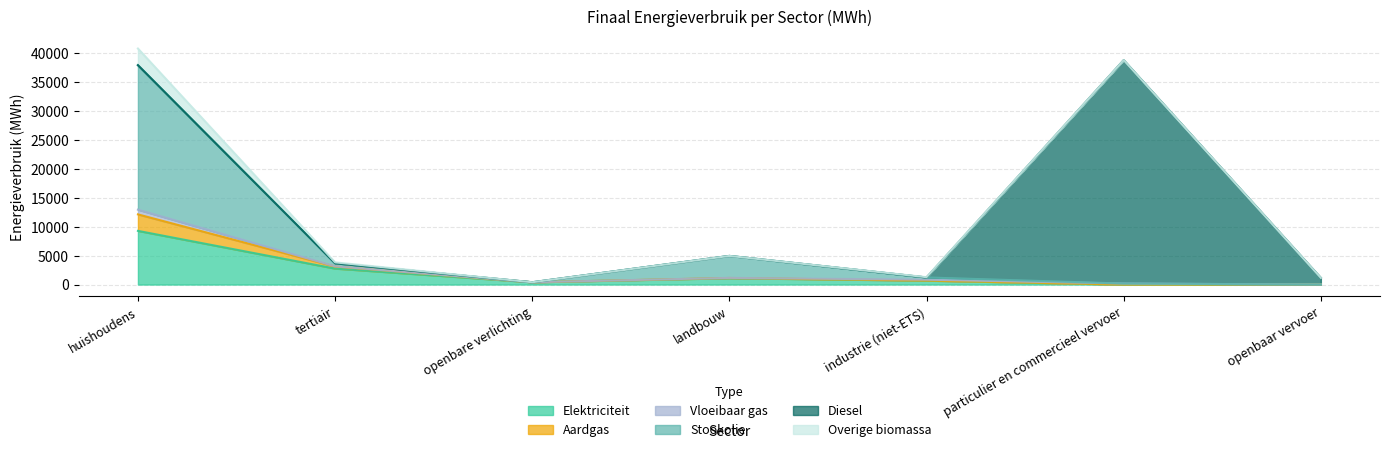

List the labels in order of Overige biomassa value, smallest first.

openbaar vervoer, particulier en commercieel vervoer, openbare verlichting, industrie (niet-ETS), landbouw, tertiair, huishoudens